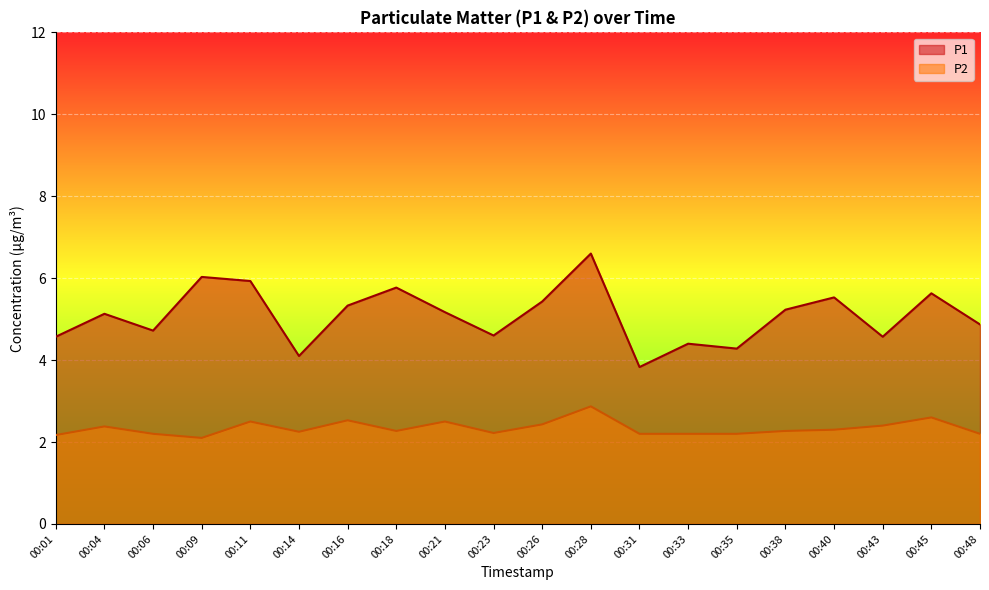

True or false: P1 and P2 cross at least once.

False